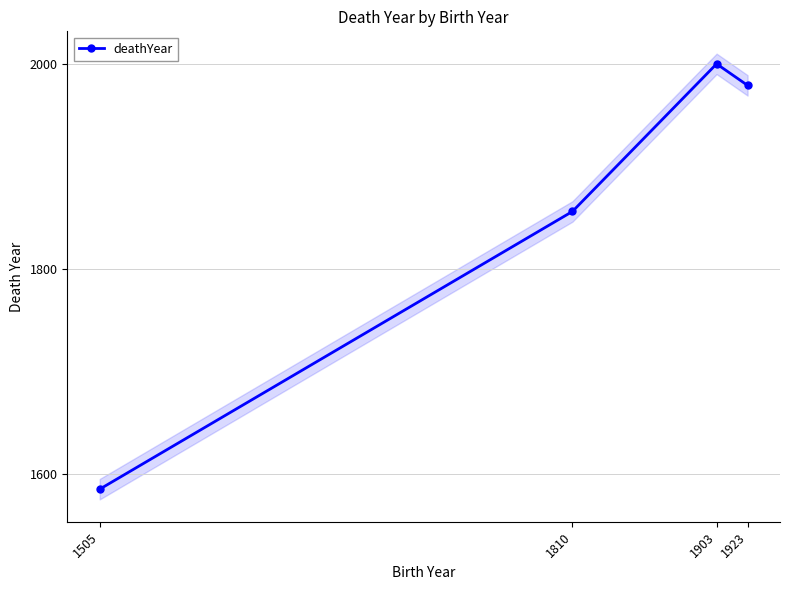

Read the value at 1810, to the nearest 5.

1855